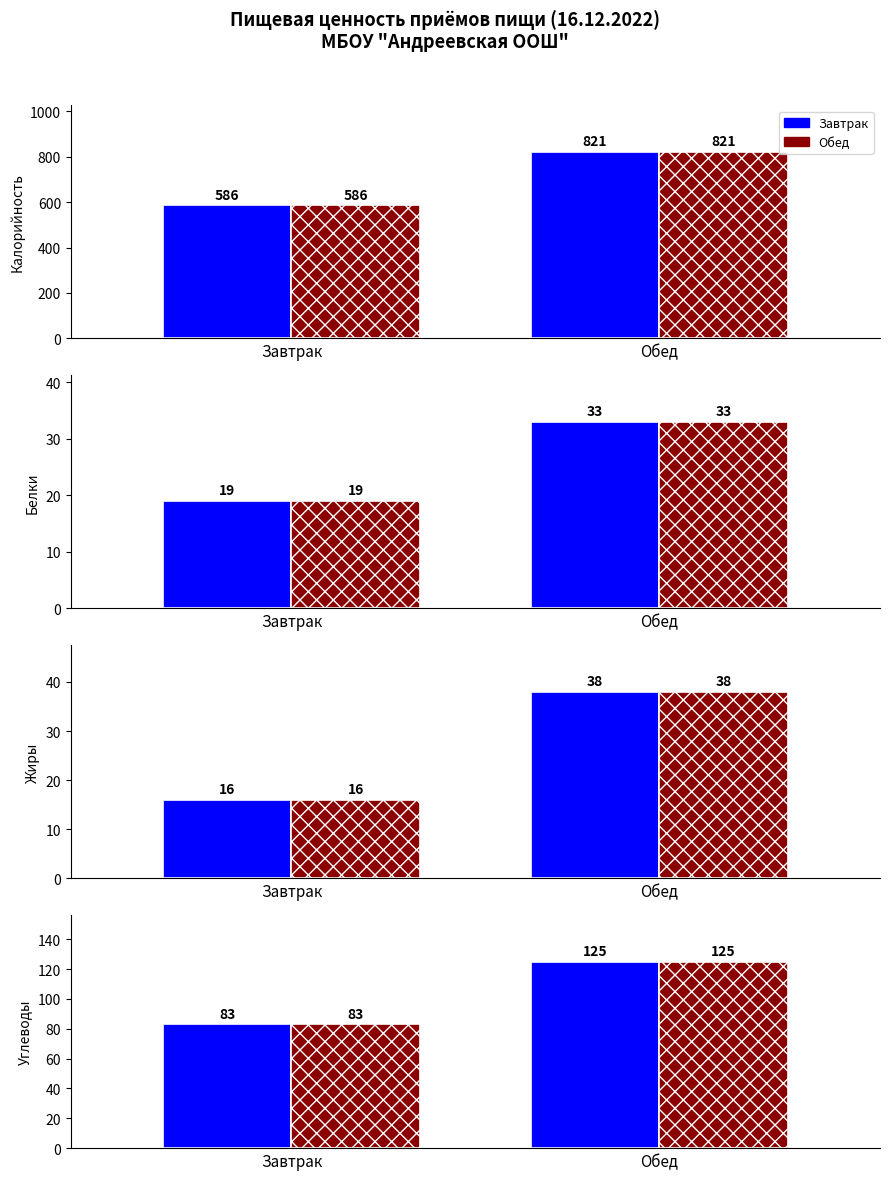

True or false: Обед has a value of 125 at Обед.

True